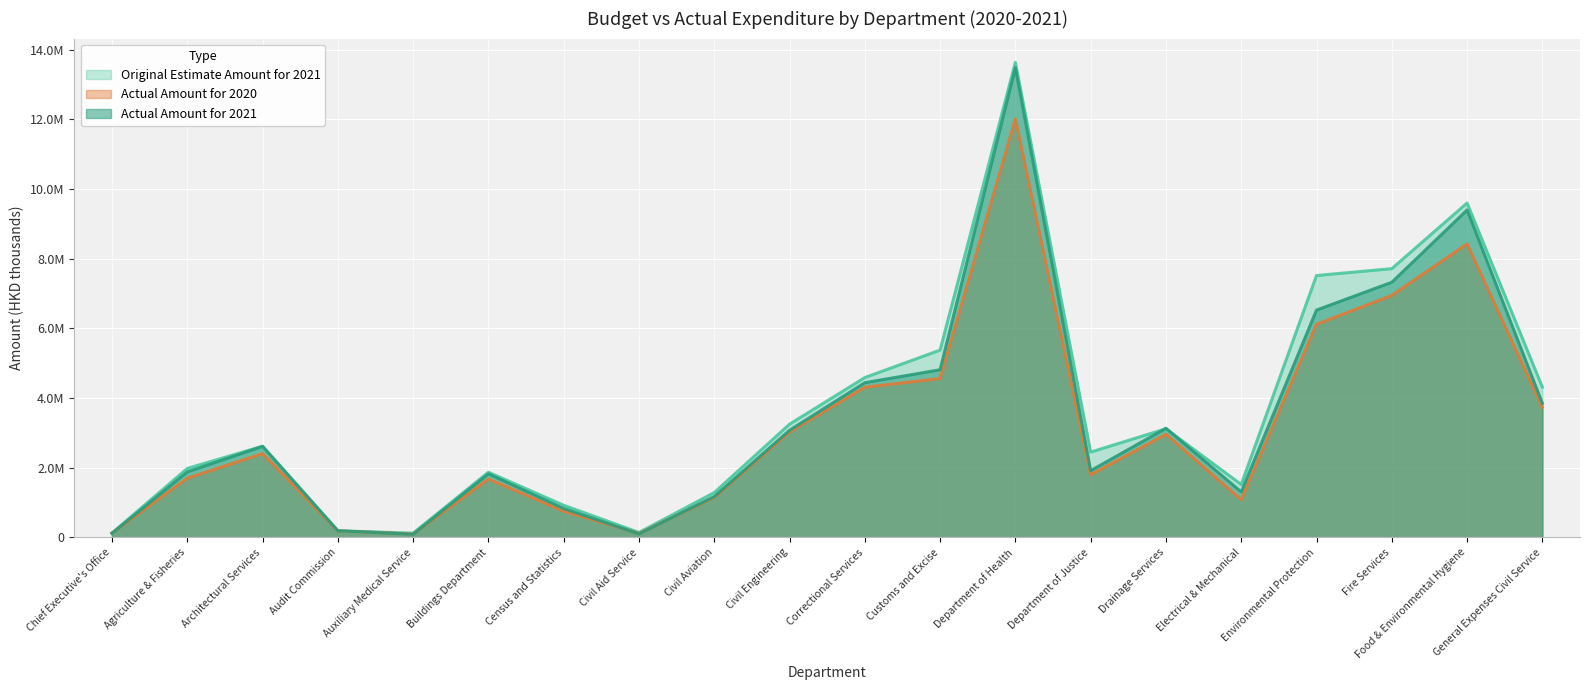

Read the Original Estimate Amount for 2021 value at Environmental Protection, to the nearest 10.

7514550